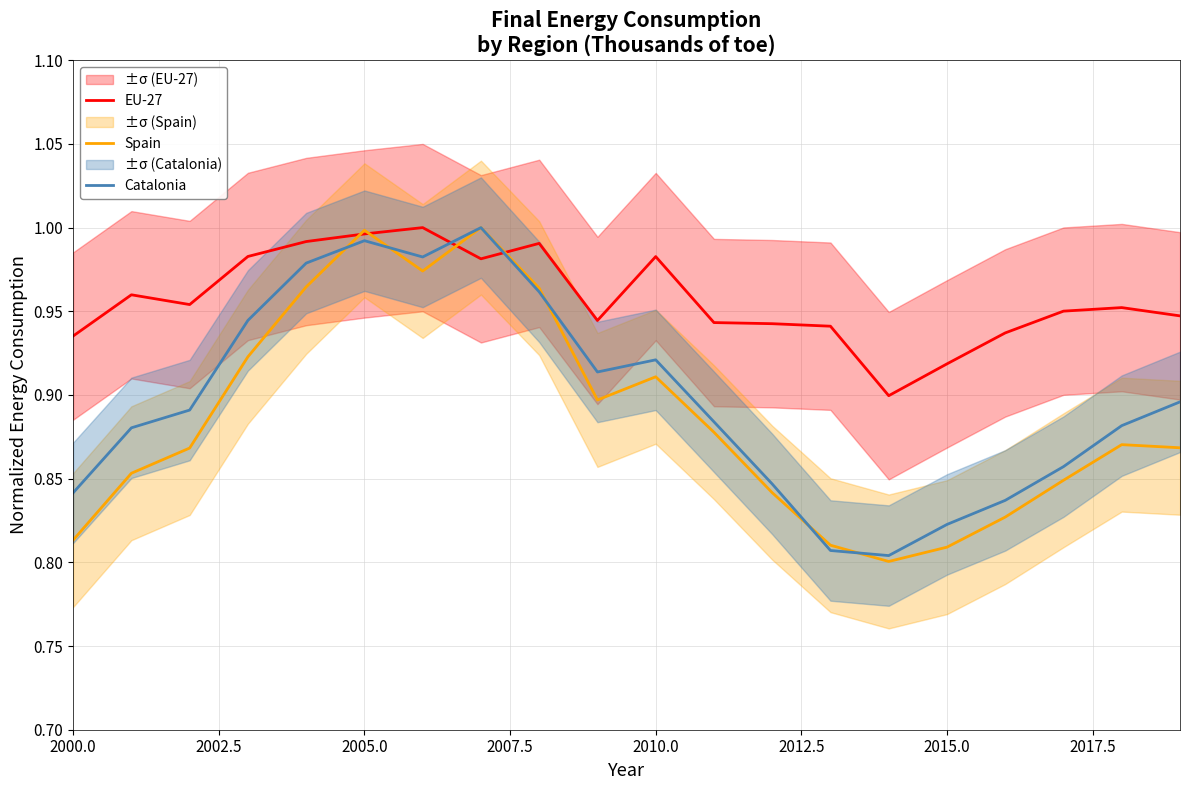

What is the difference between the maximum and minimum values in the EU-27 series?

0.1